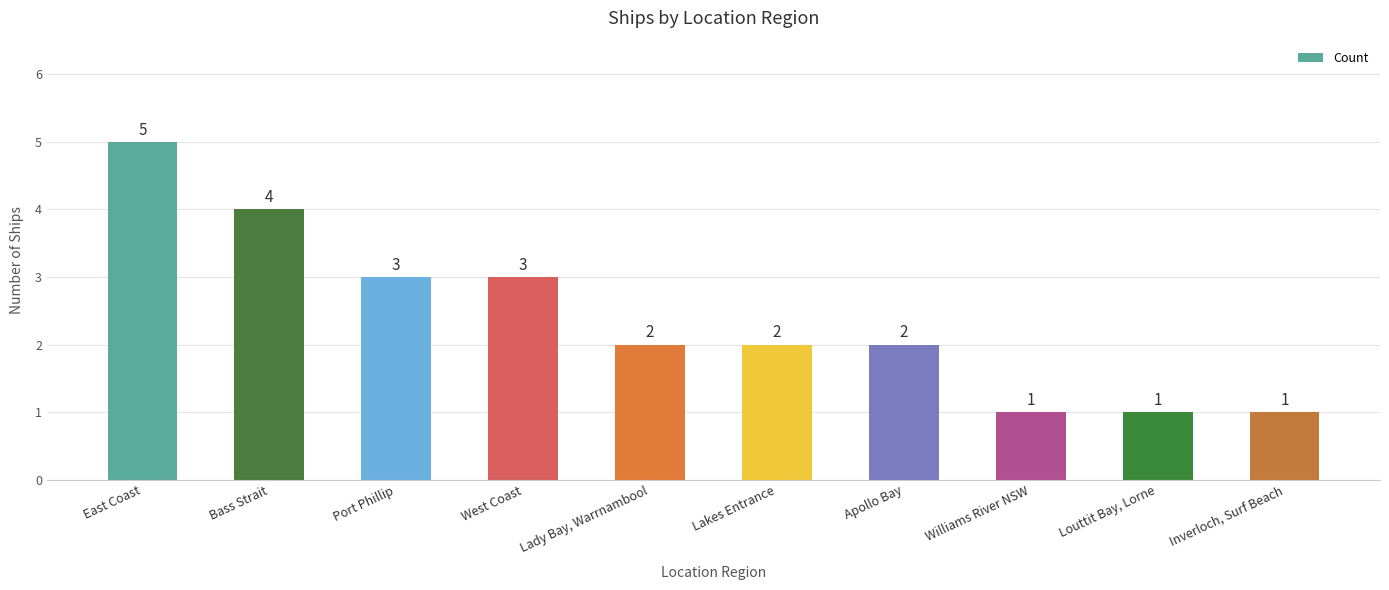

What is the approximate value at Apollo Bay?

2